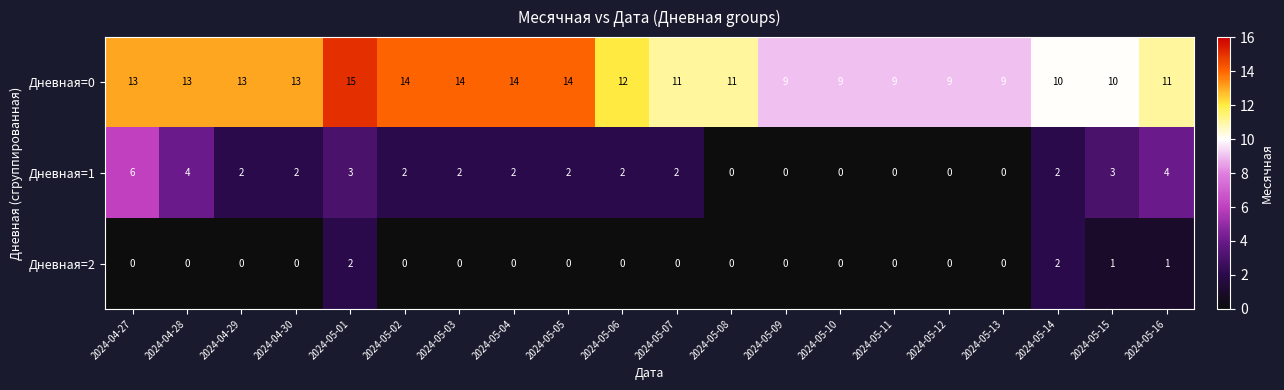

Between 2024-05-08 and 2024-05-13, which series saw the biggest shift?

Дневная=0